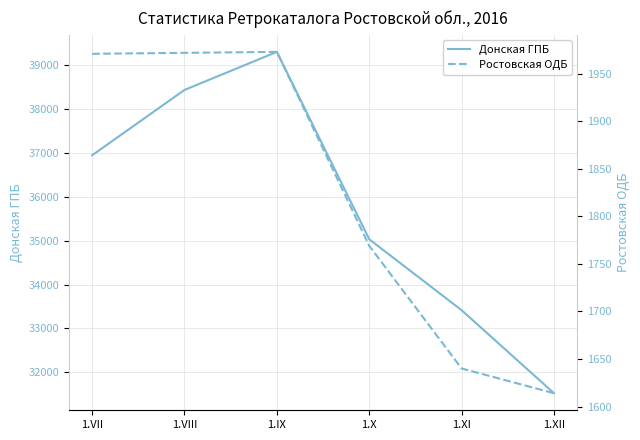

Does the chart display data point markers on the line(s)?

No